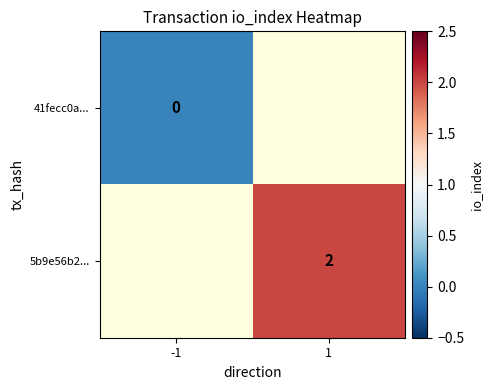

The value of 5b9e56b2... at 1 is 3. True or false?

False